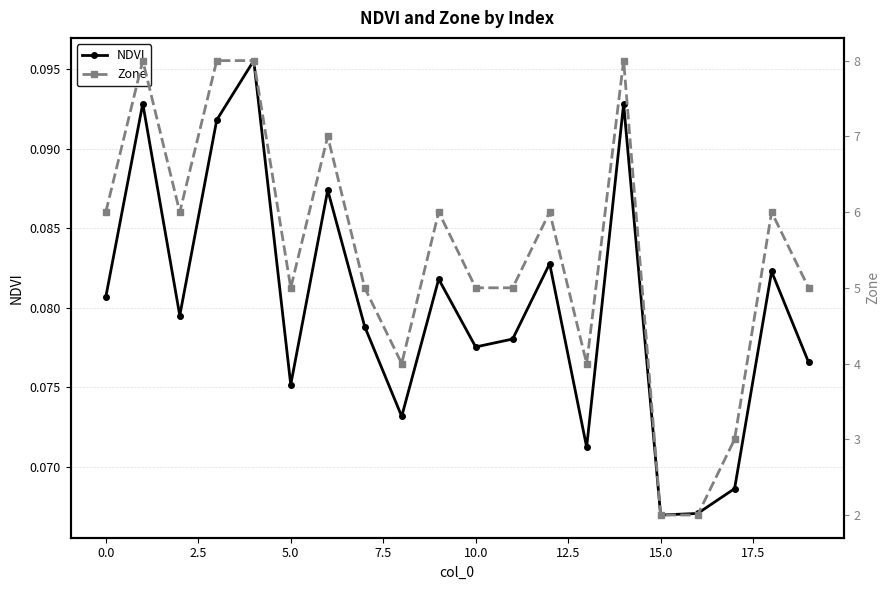

What is the sum of all Zone values?

109.0